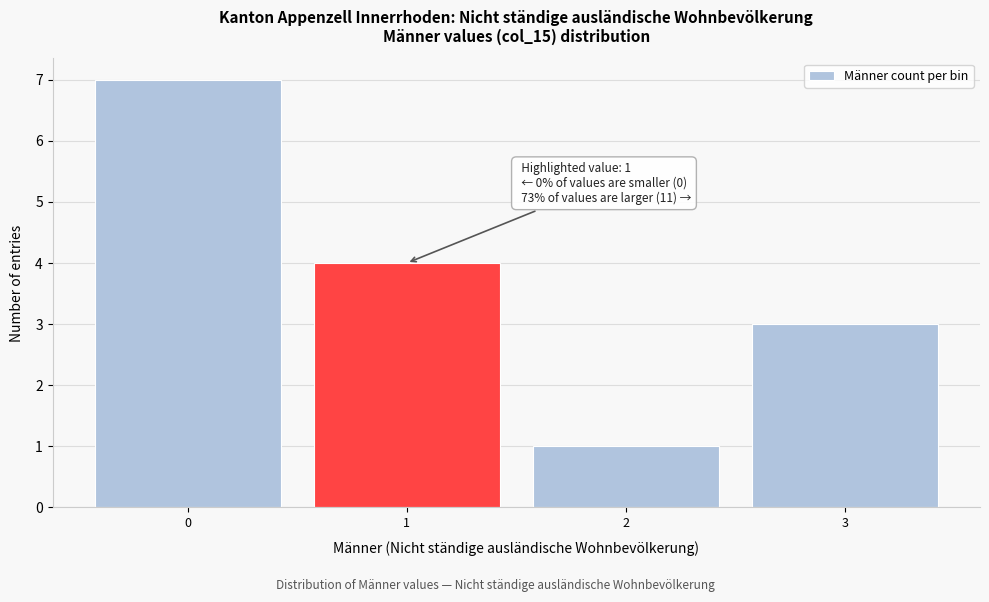

Reading left to right, extract all data points from this chart.

0=7	1=4	2=1	3=3